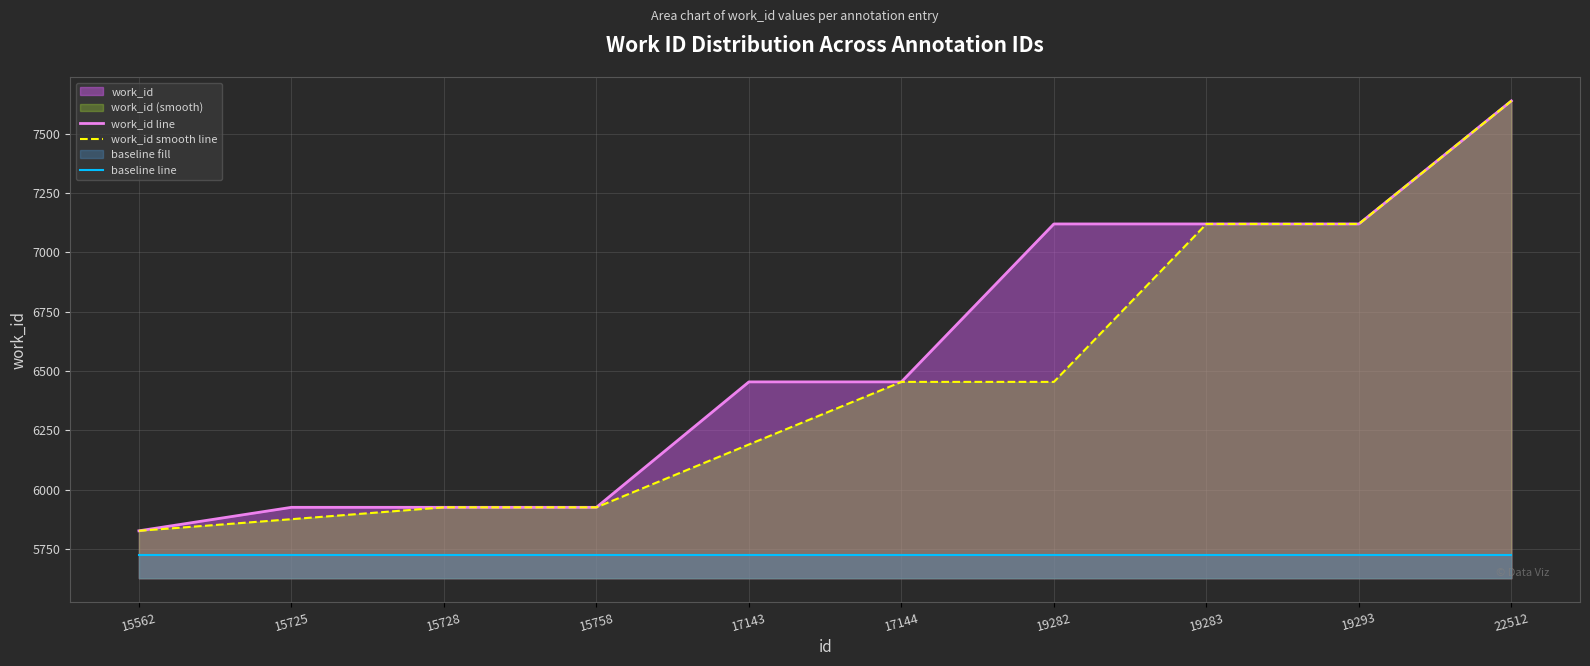

True or false: work_id line and work_id smooth line intersect in this chart.

False